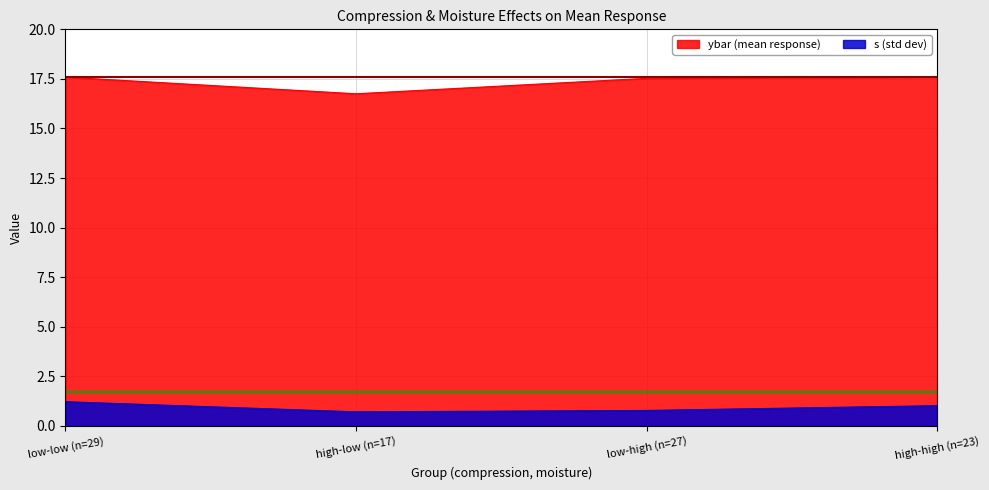

Count the ybar values in the range 17 to 18.

3